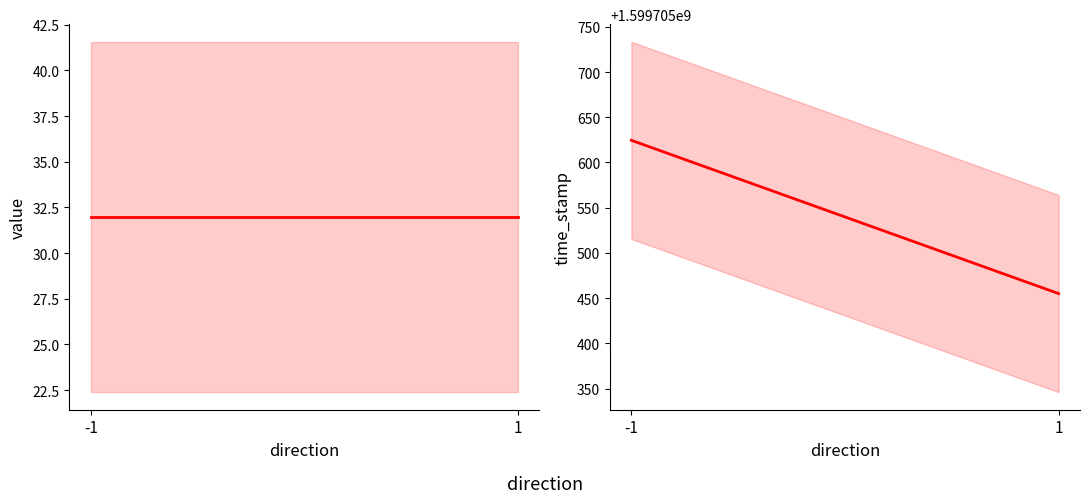

The time_stamp series shows 718961003.8 at 1. True or false?

False